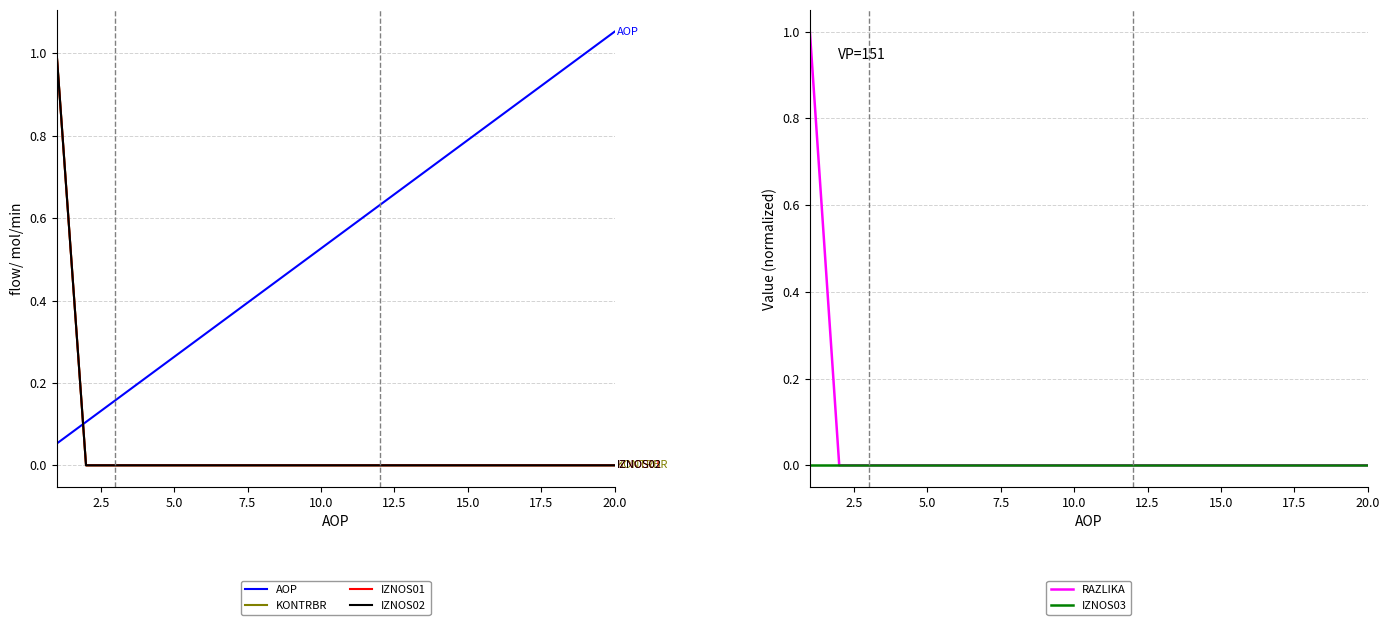

Is it true that RAZLIKA equals -1 at 15.0?

False